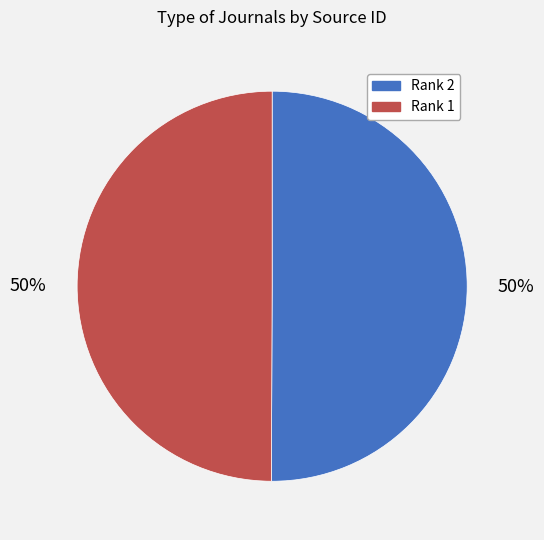

Approximately how many times larger is the value at Rank 2 compared to Rank 1?

1.0